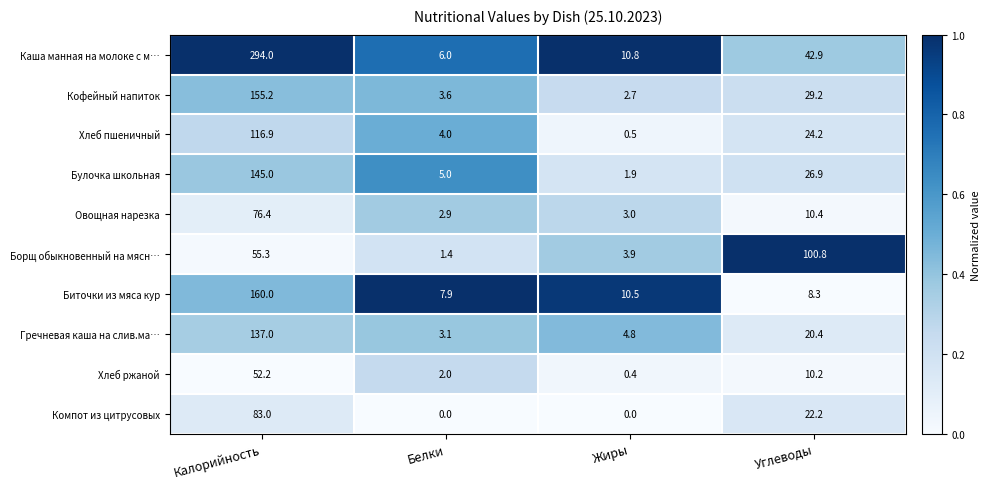

Which series changed the most between Белки and Углеводы?

Борщ обыкновенный на мясн…